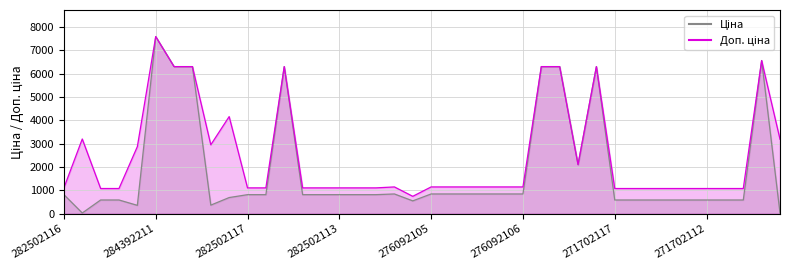

True or false: Ціна has a value of 180.5 at 271702113.

False